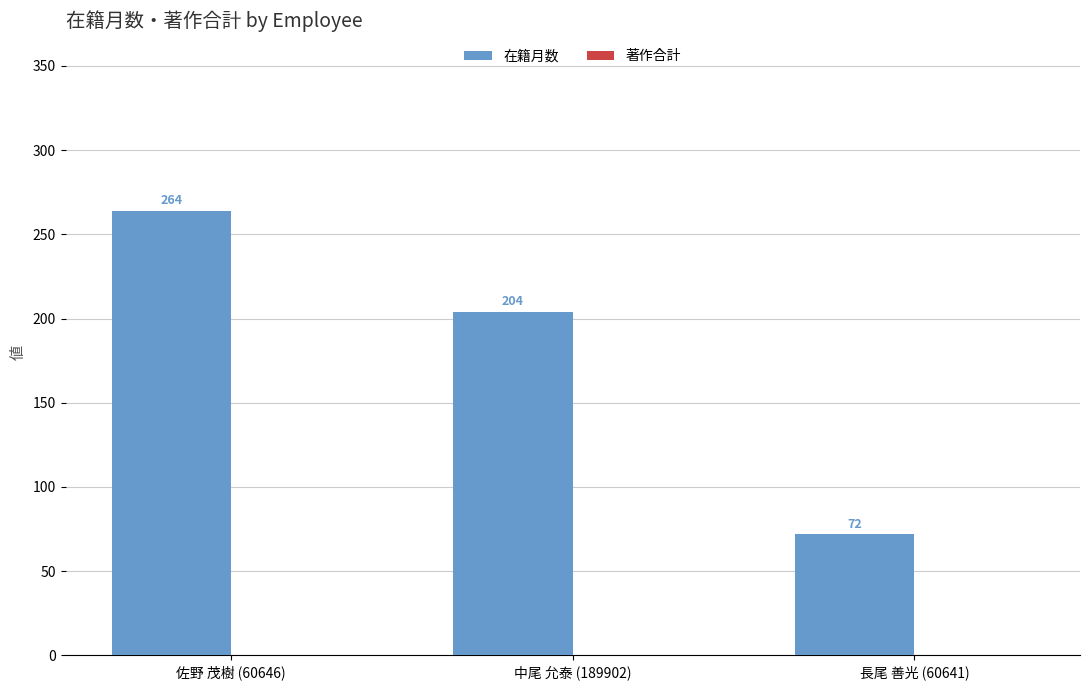

True or false: the data shows 264 at 佐野 茂樹 (60646).

True